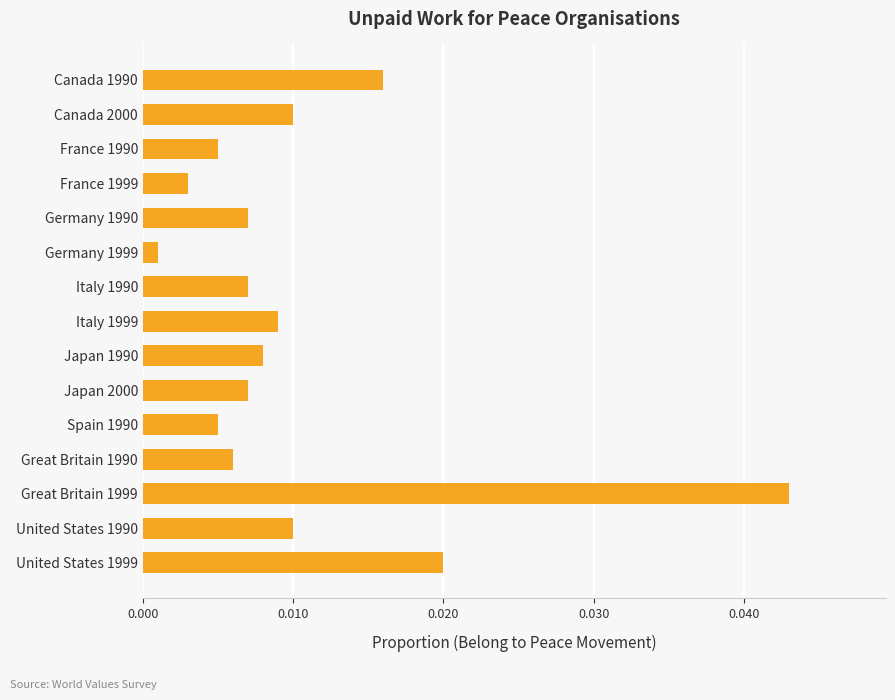

What position from the top is Japan 1990?

9